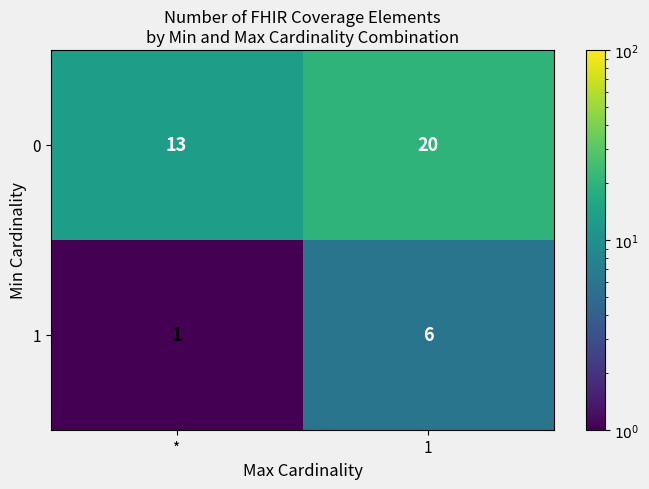

True or false: 1 has a value of 6 at 1.

True